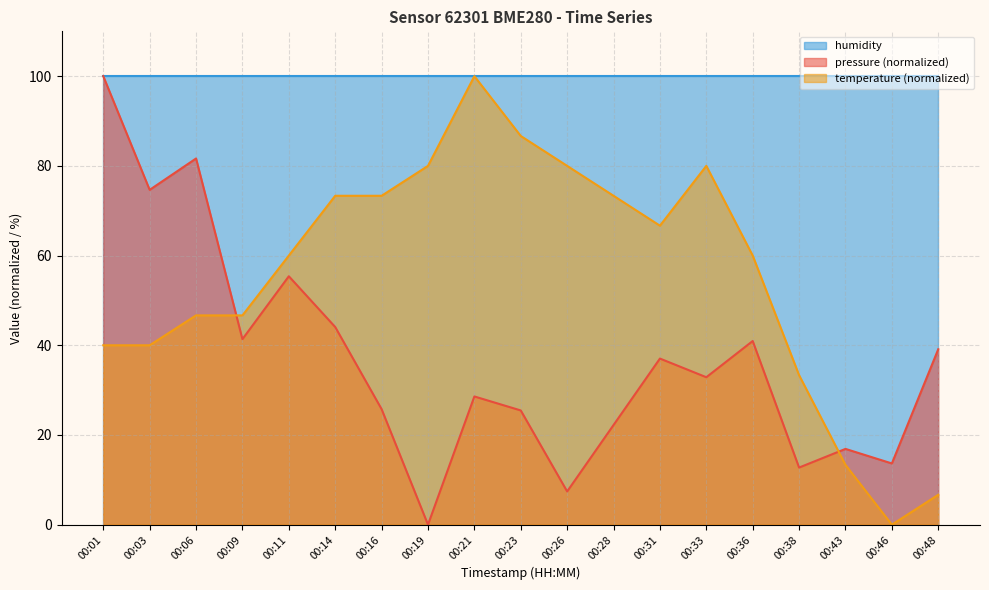

In pressure, how many points are lower than both neighbors (excluding endpoints)?

7